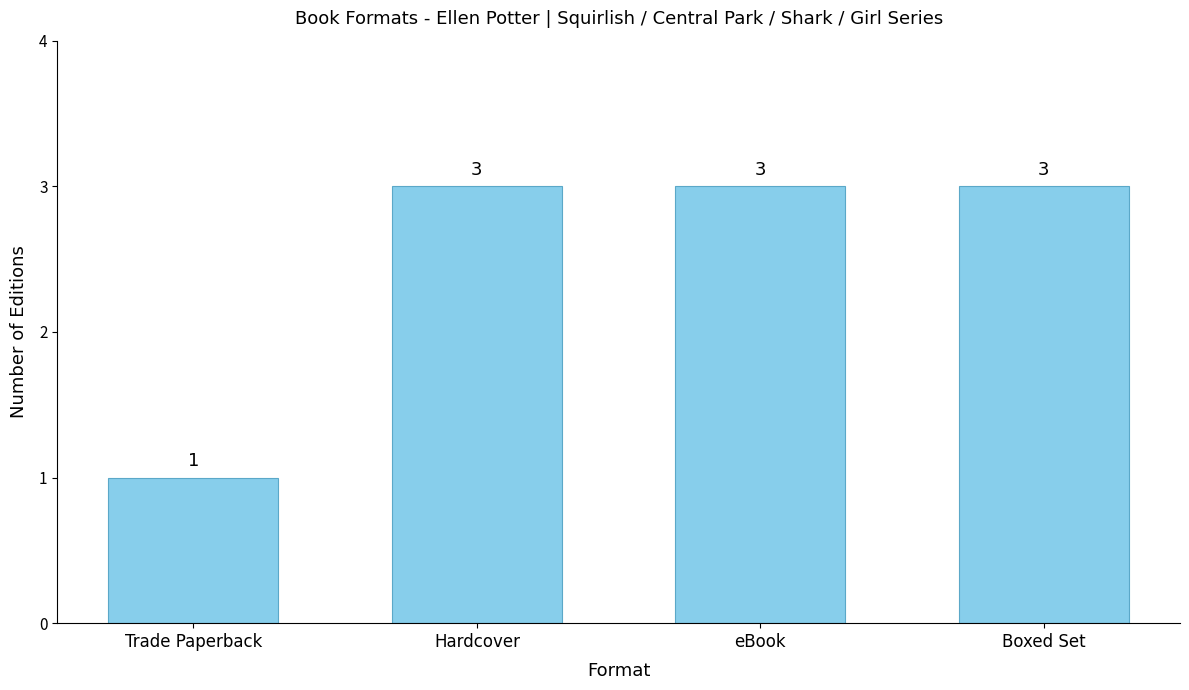

What is the label of the 2nd bar from the right?

eBook